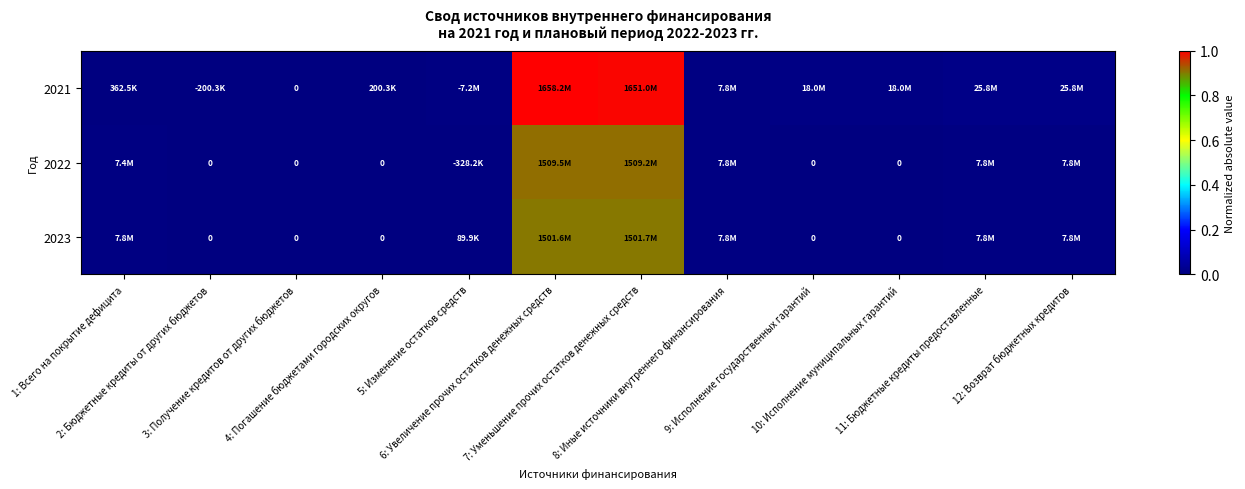

Which has a higher value, 12: Возврат бюджетных кредитов or 6: Увеличение прочих остатков денежных средств?

6: Увеличение прочих остатков денежных средств